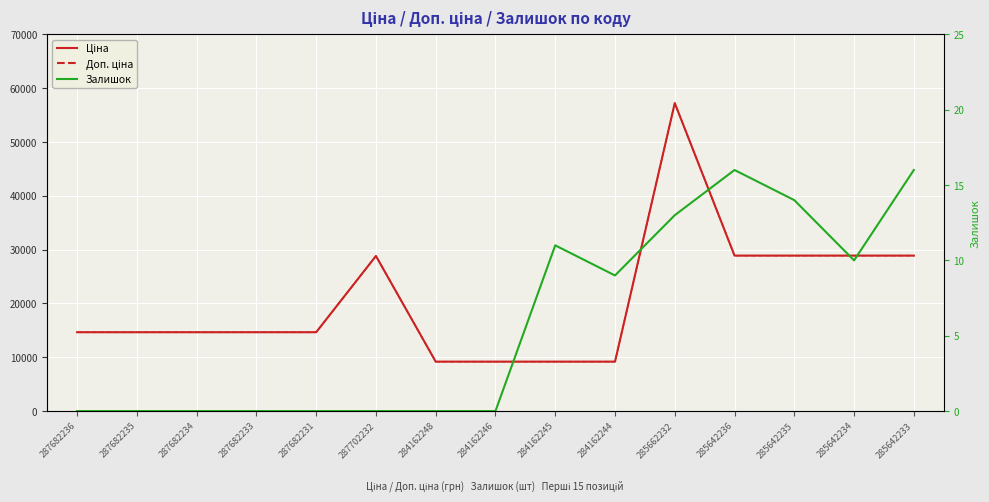

Reading left to right, transcribe all the data shown in this chart.

Ціна: 14649.6	14649.6	14649.6	14649.6	14649.6	28821.8	9185.1	9185.1	9185.1	9185.1	57235.5	28890.3	28890.3	28890.3	28890.3
Доп. ціна: 14649.6	14649.6	14649.6	14649.6	14649.6	28821.8	9185.1	9185.1	9185.1	9185.1	57235.5	28890.3	28890.3	28890.3	28890.3
Залишок: 0.0	0.0	0.0	0.0	0.0	0.0	0.0	0.0	11.0	9.0	13.0	16.0	14.0	10.0	16.0